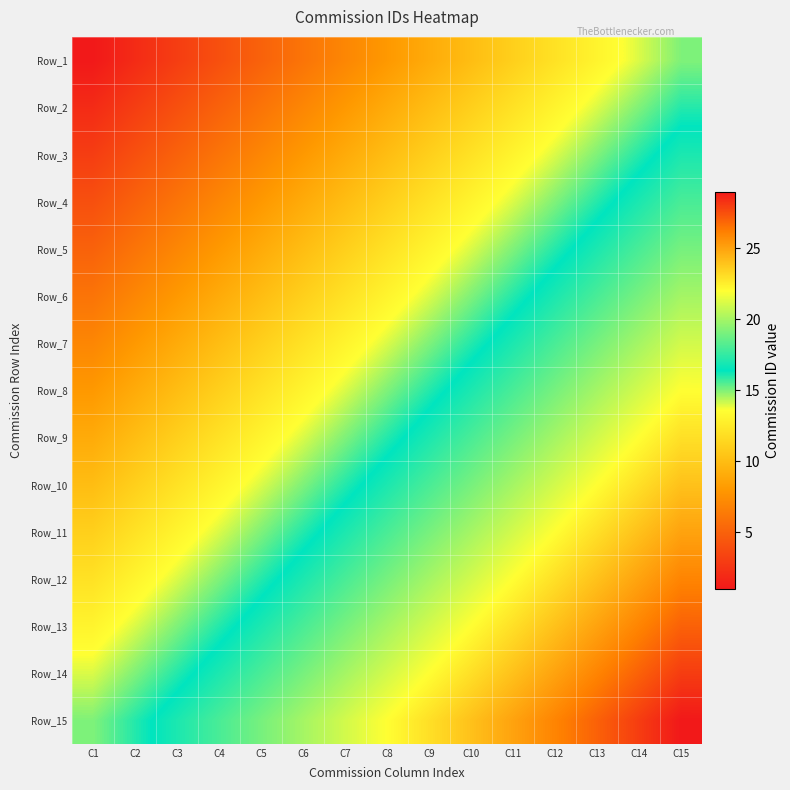

How many series are shown in this chart?

15